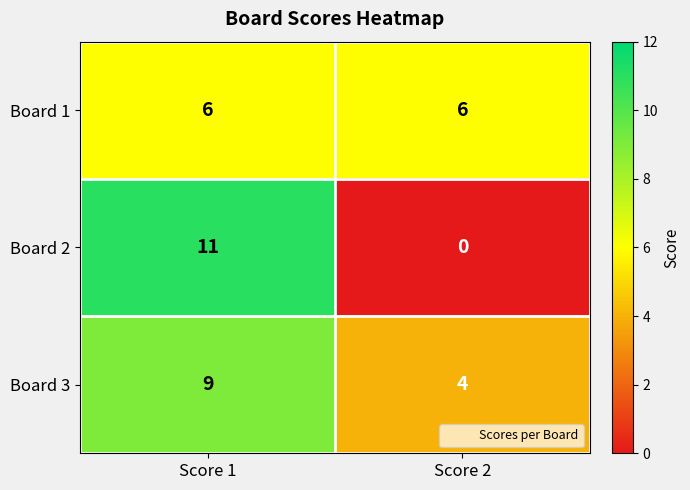

Rank the series by their maximum value, from lowest to highest.

Board 1, Board 3, Board 2